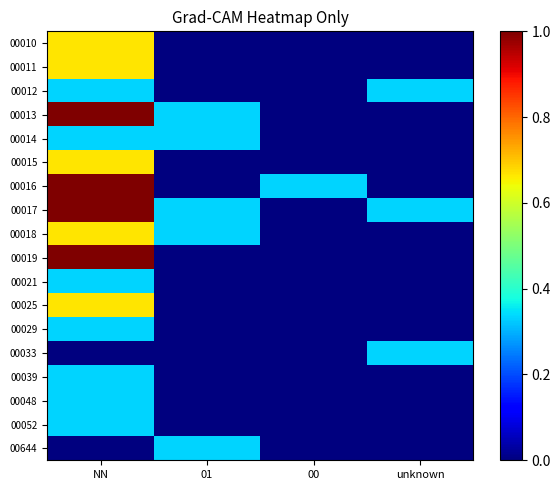

What is the greatest value displayed?

1.0